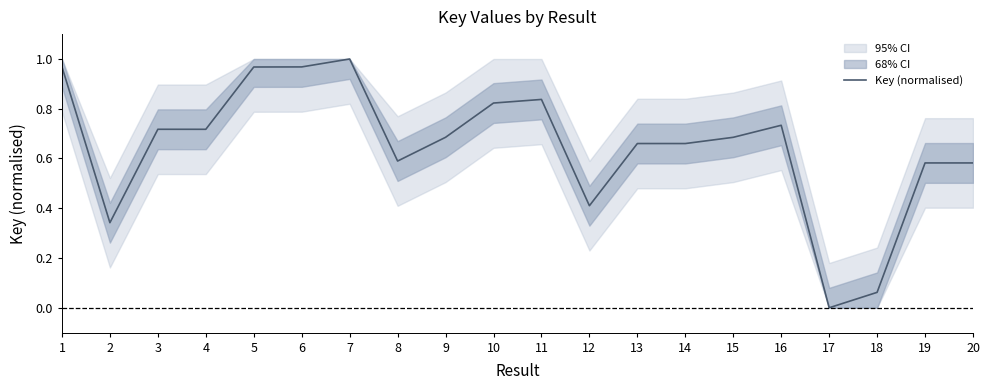

How many lines are shown in the chart?

1